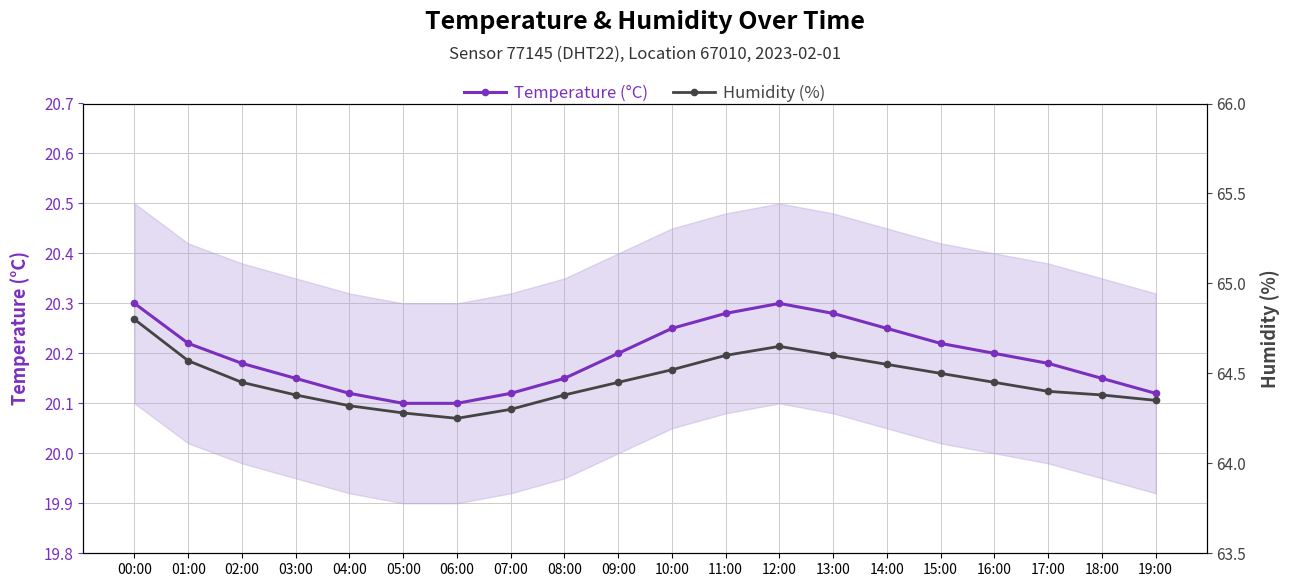

What is the sum of all Humidity (%) values?

1289.2